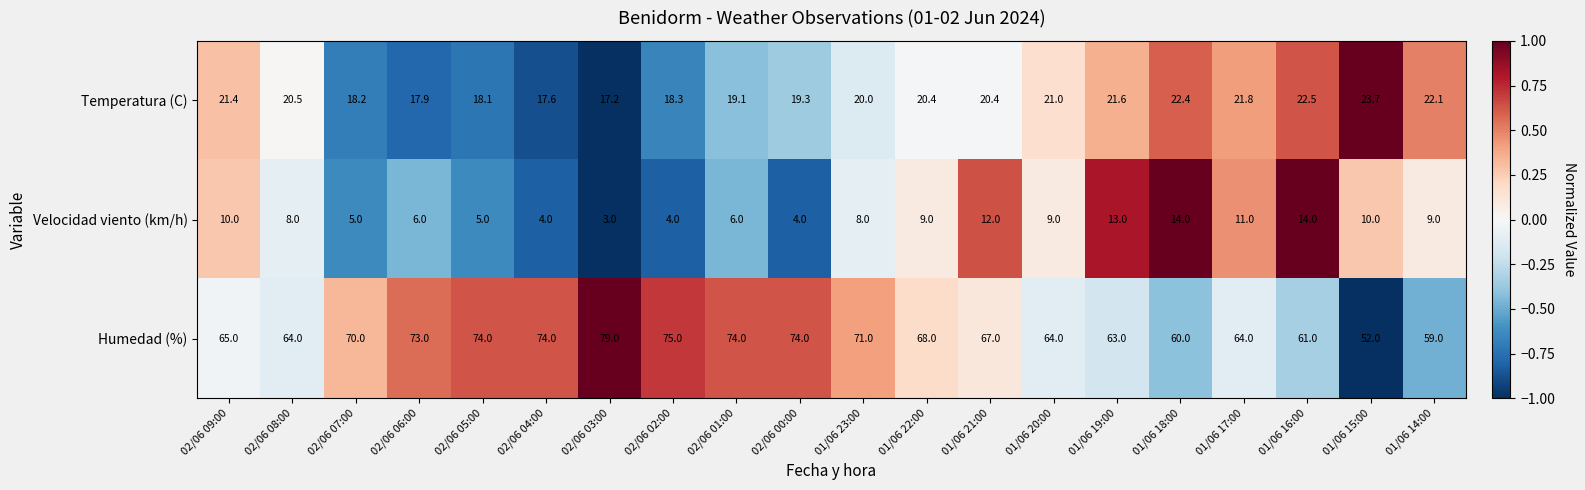

Which series has the largest range (max minus min)?

Humedad (%)